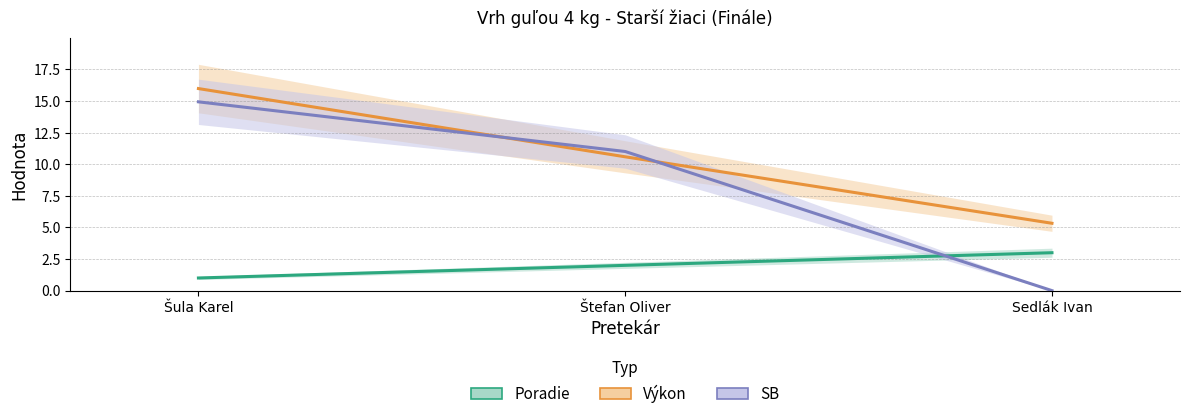

What position from the right is Šula Karel?

3